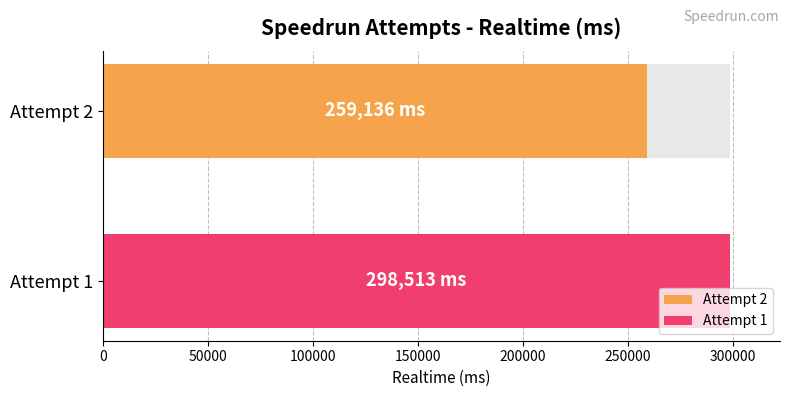

What is the sum of all values?

557649